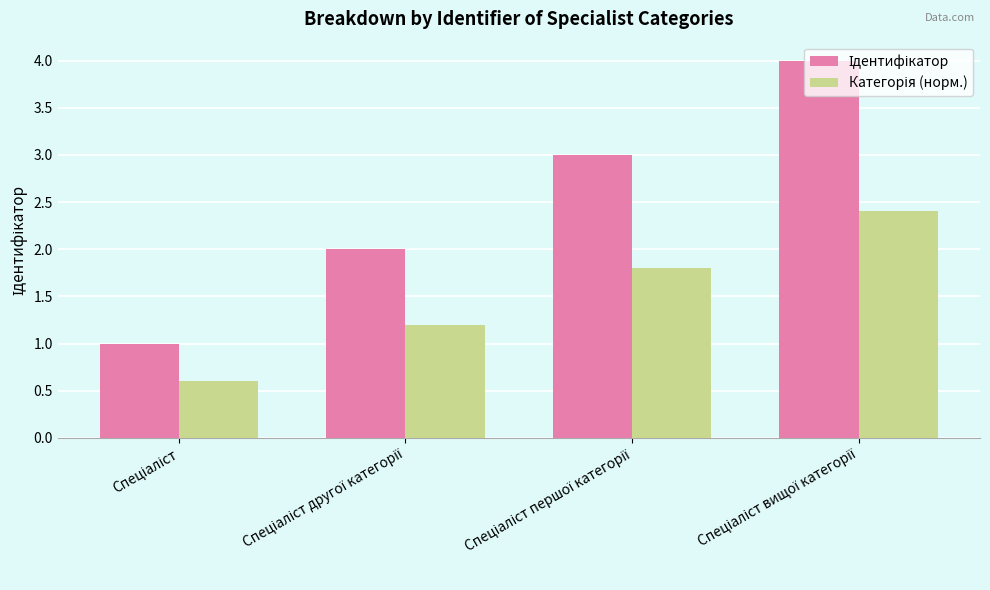

What is the smallest value displayed?

0.6